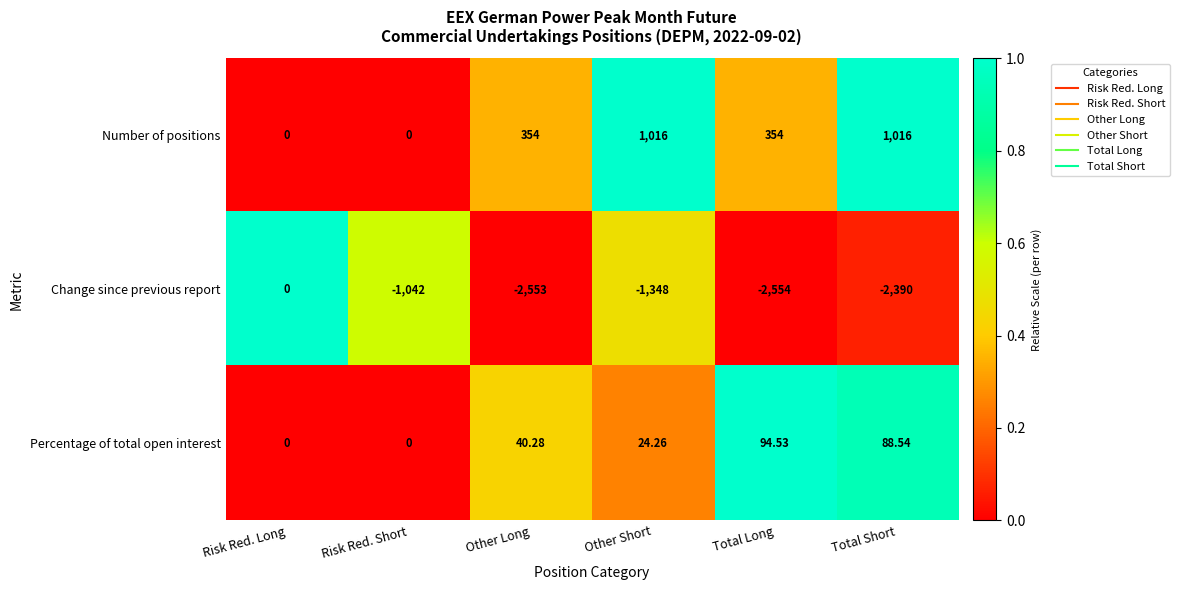

Which series has the largest total across all categories?

Number of positions